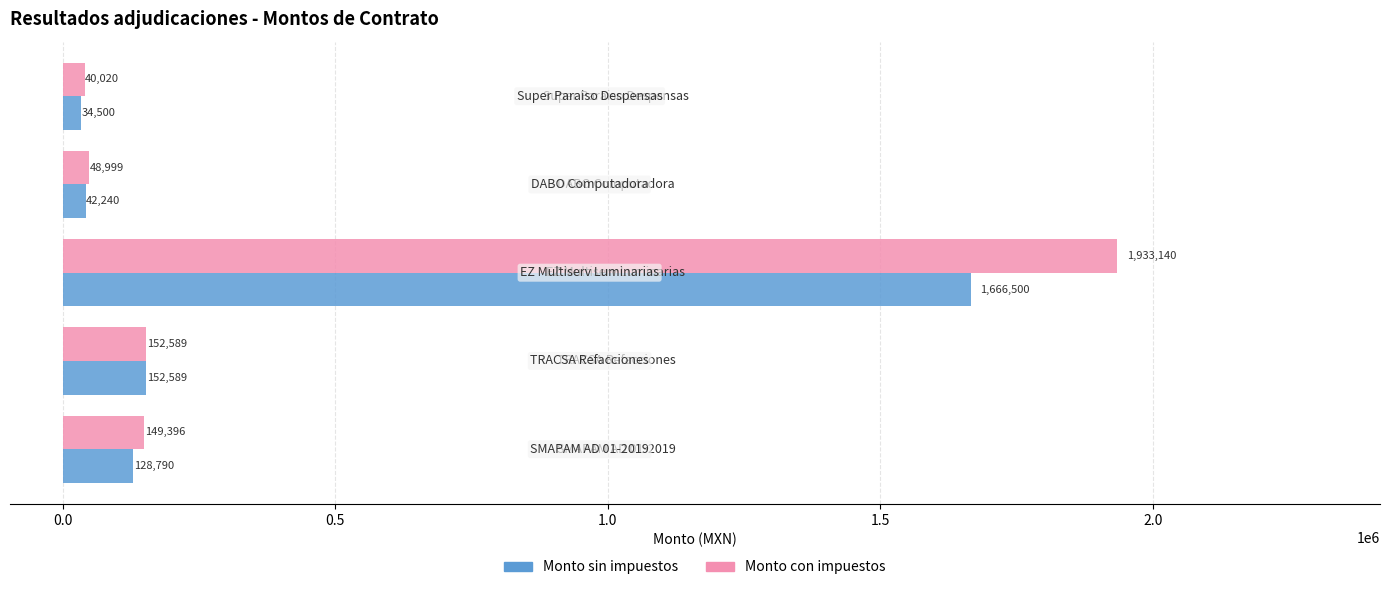

List the series in order of their overall mean, highest first.

Monto con impuestos, Monto sin impuestos